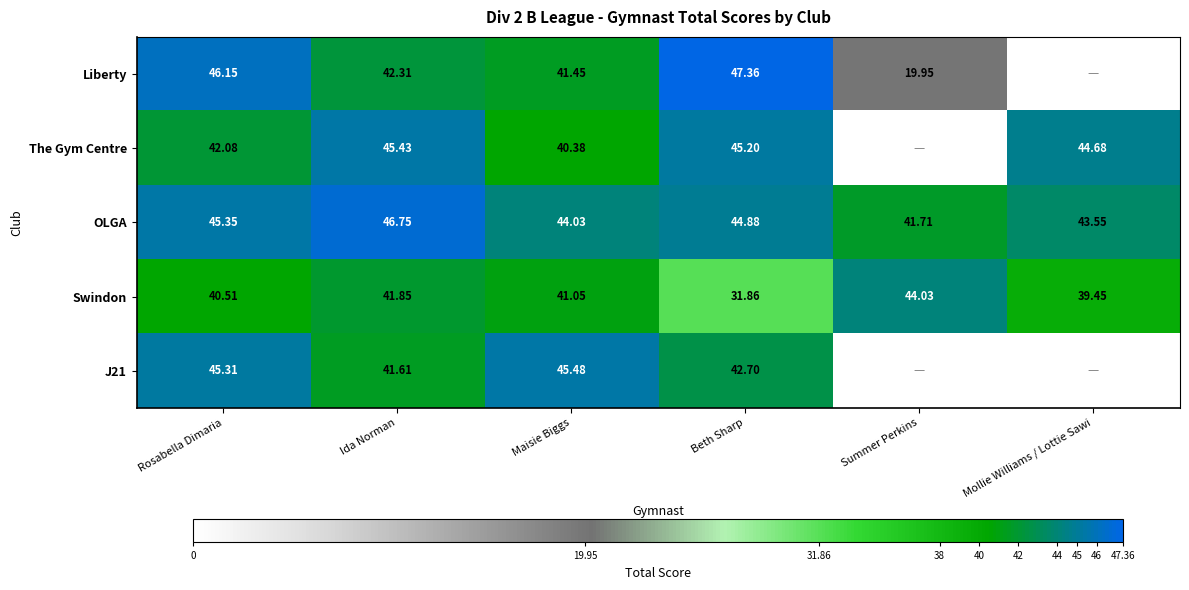

At which category is the sum across all series the highest?

Rosabella Dimaria